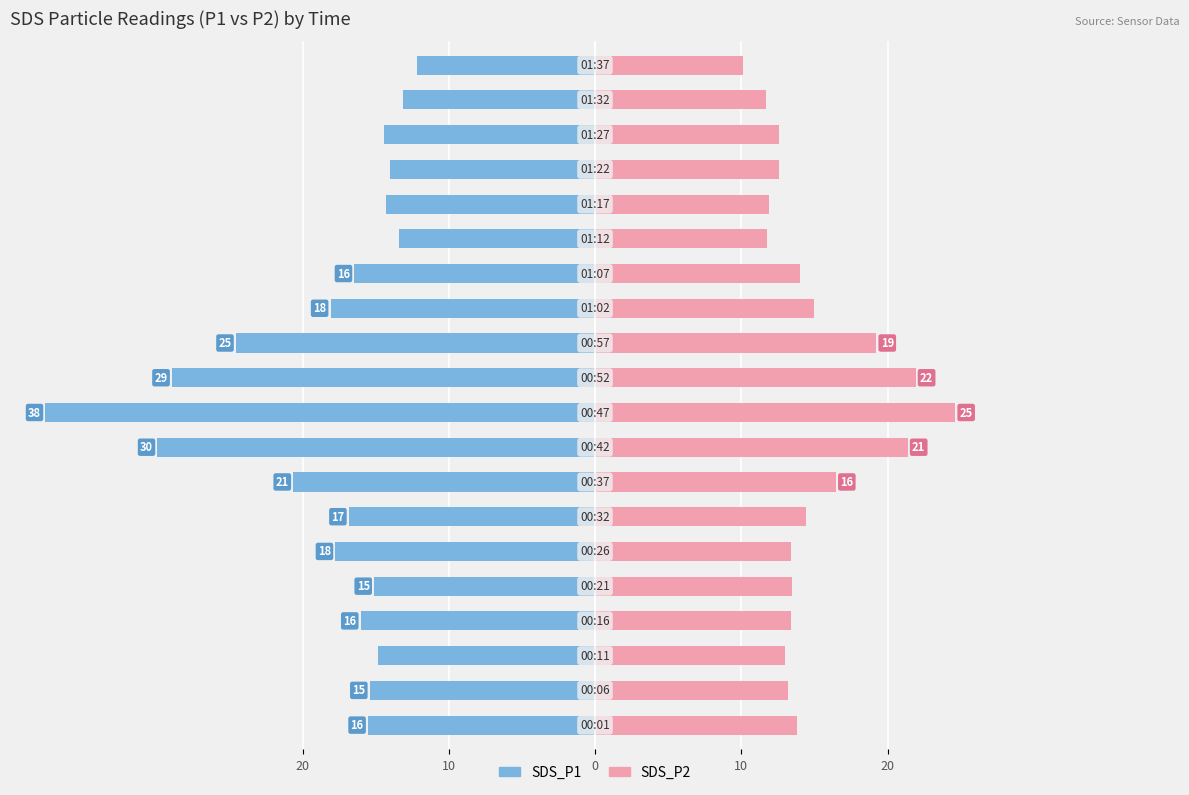

What is the value of the SDS_P1 bar at the 6th from the left?

-17.8